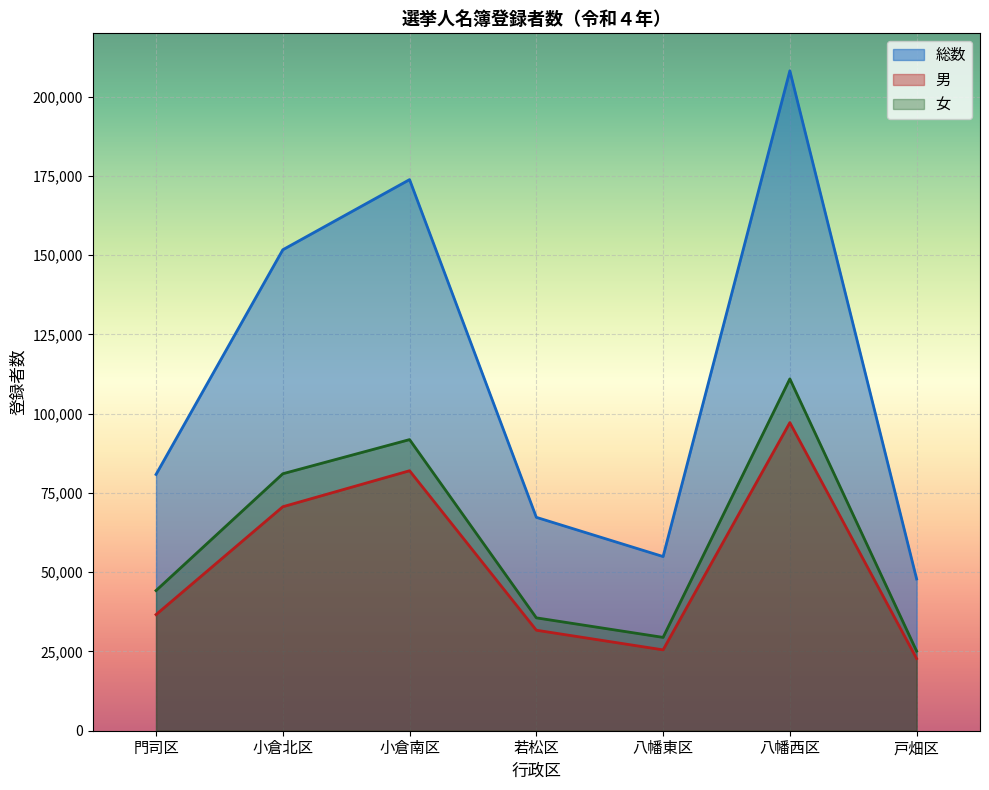

In 女, how many points are higher than both neighbors (excluding endpoints)?

2